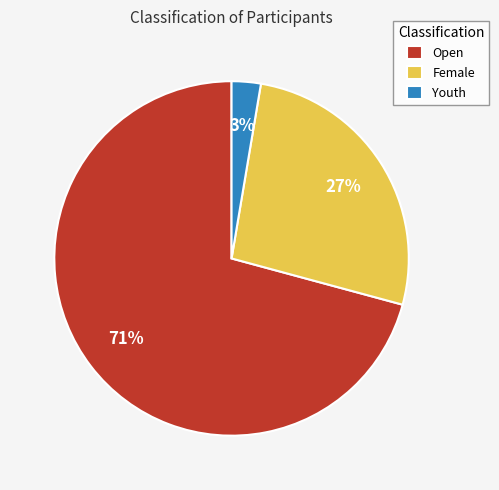

To the nearest percent, what is the average slice percentage?

33%